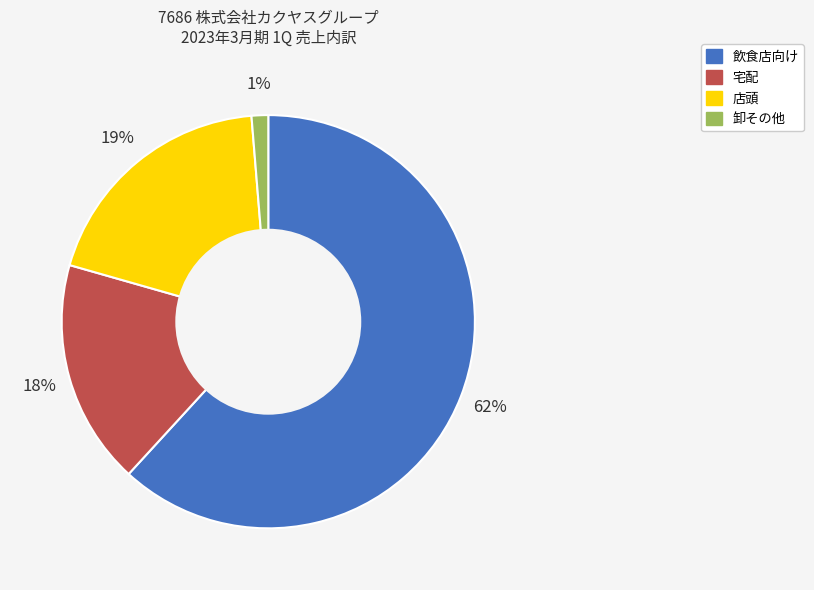

Which slice is the smallest?

卸その他